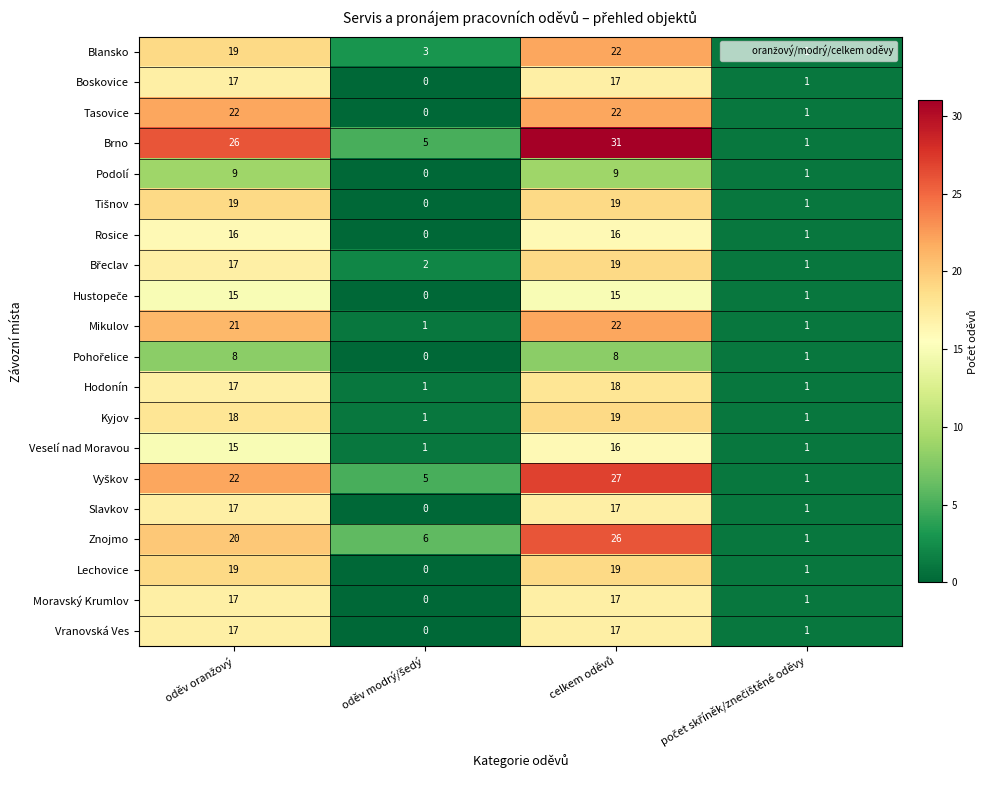

What is the average value of the Blansko series?

11